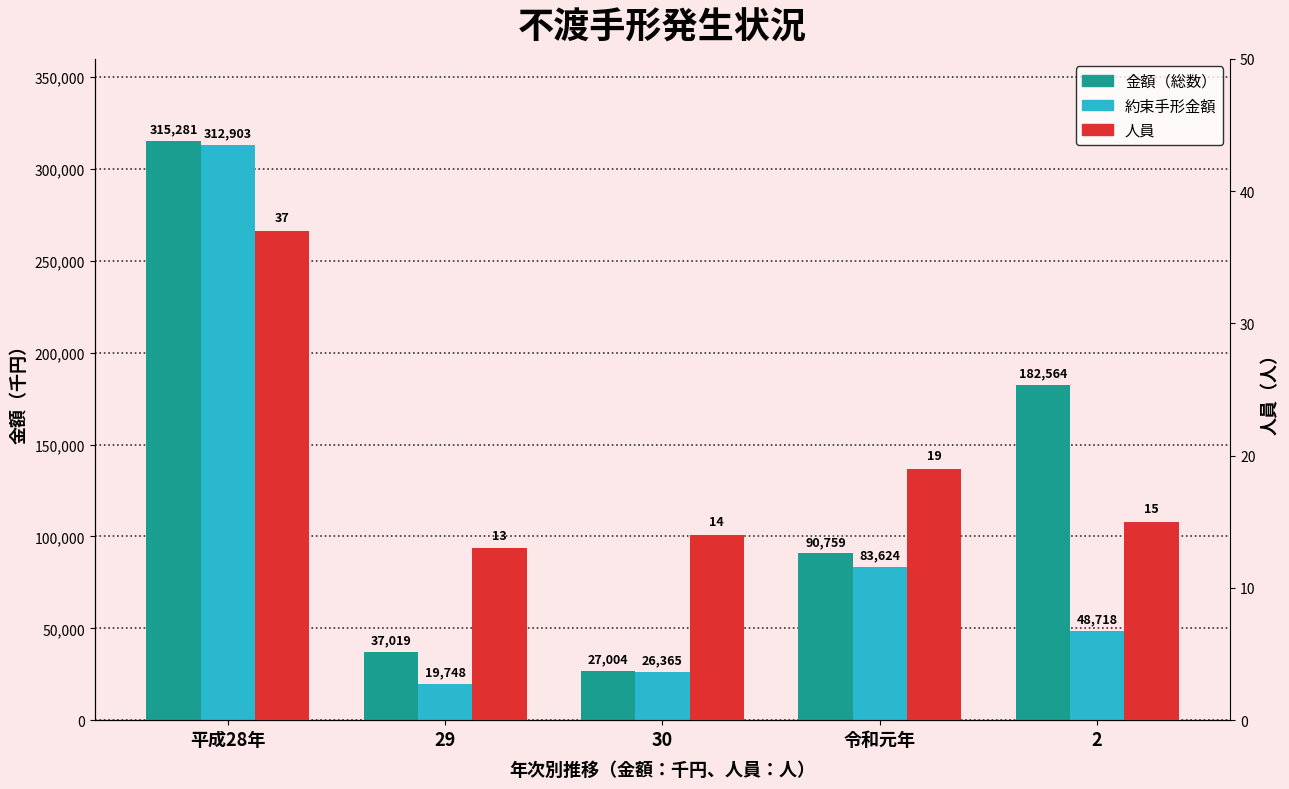

Reading left to right, extract all data points from this chart.

金額（総数）: 315281	37019	27004	90759	182564
約束手形金額: 312903	19748	26365	83624	48718
人員: 37	13	14	19	15